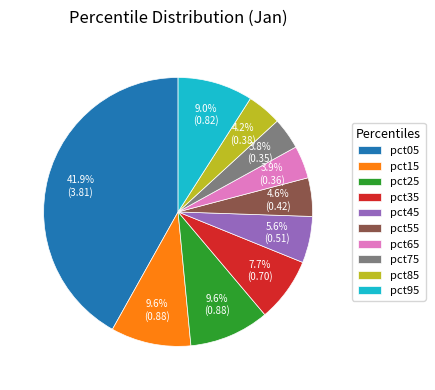

To the nearest percent, what portion does pct45 represent?

6%